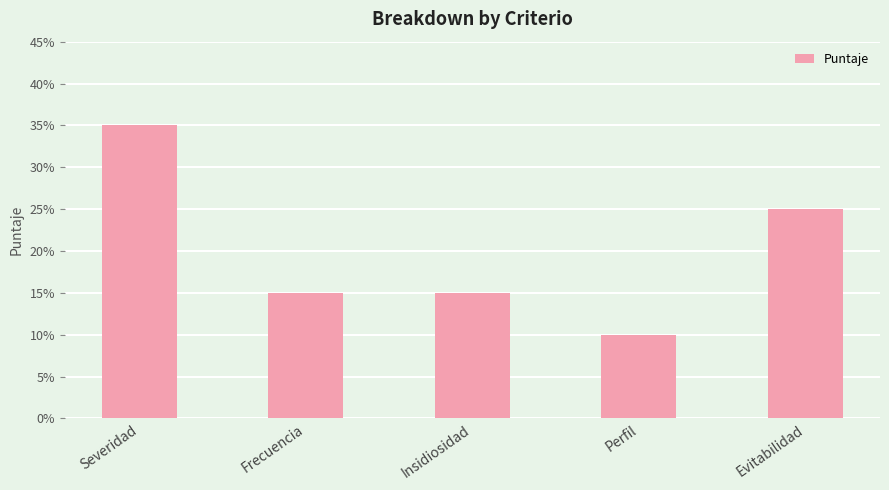

What is the label of the 5th bar from the left?

Evitabilidad